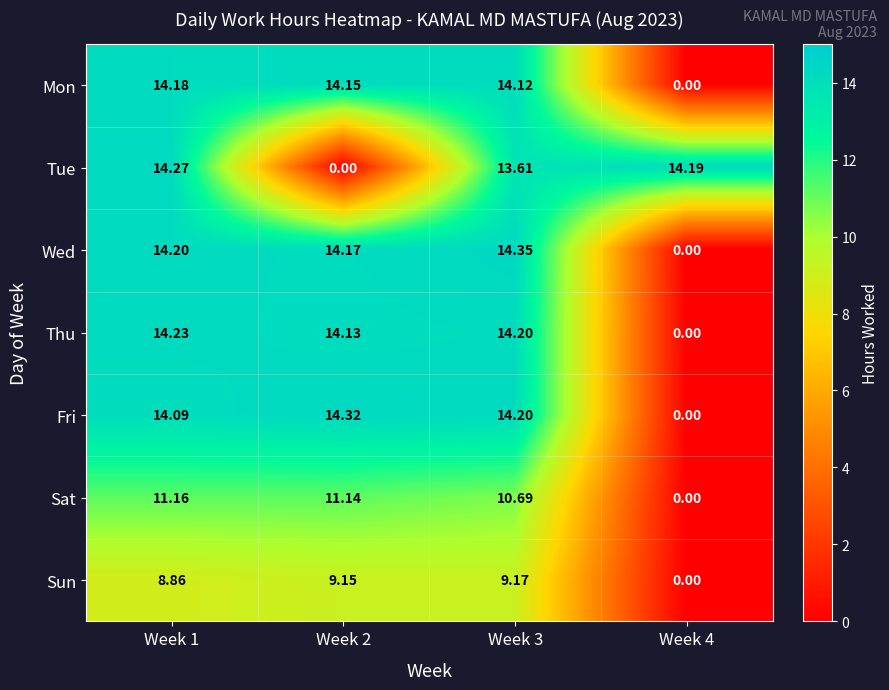

List the series in order of their peak value, highest first.

Wed, Fri, Tue, Thu, Mon, Sat, Sun